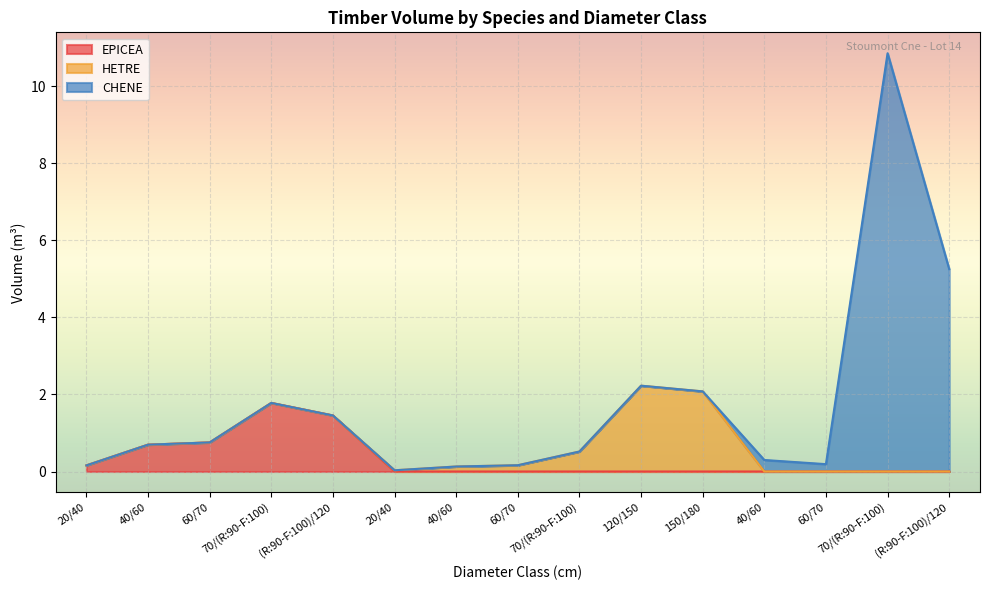

Which series has the widest spread of values?

CHENE